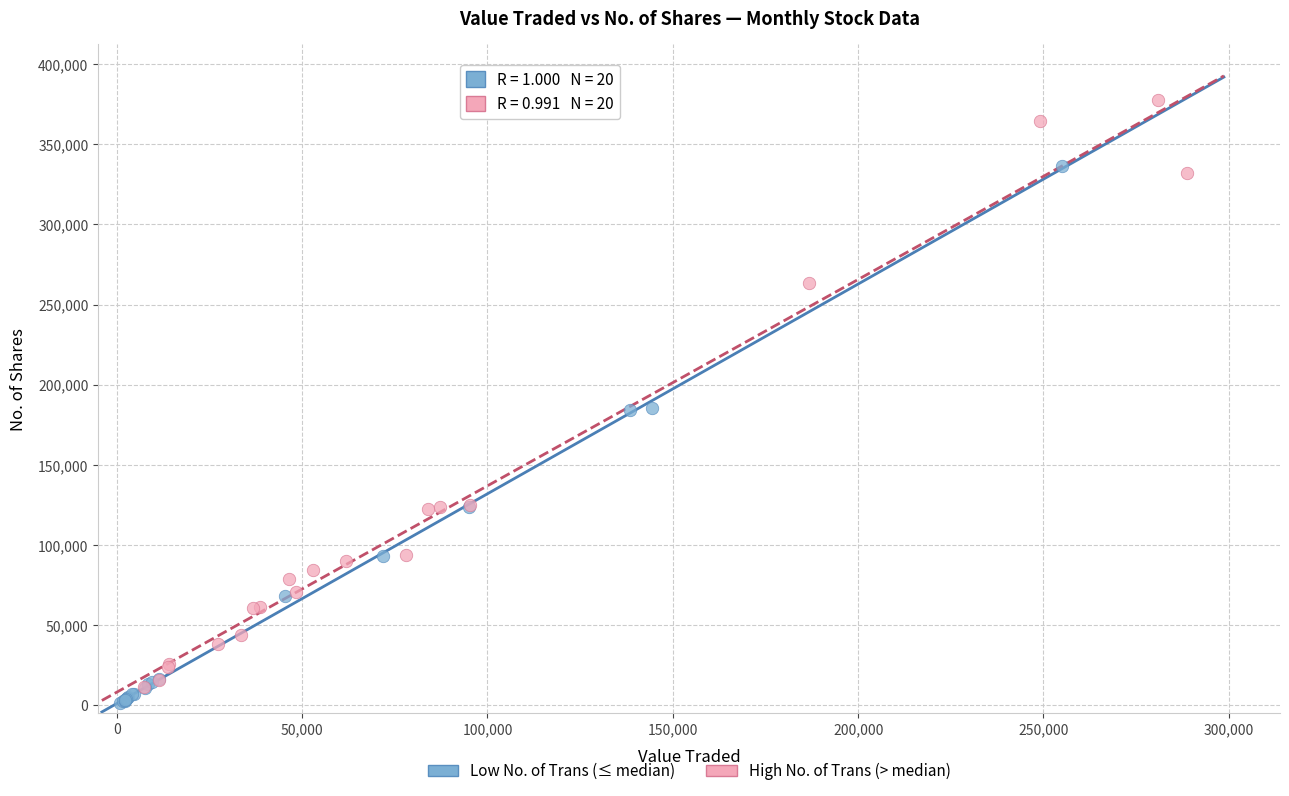

Which series contains the highest Y value?

High No. of Trans (> median)